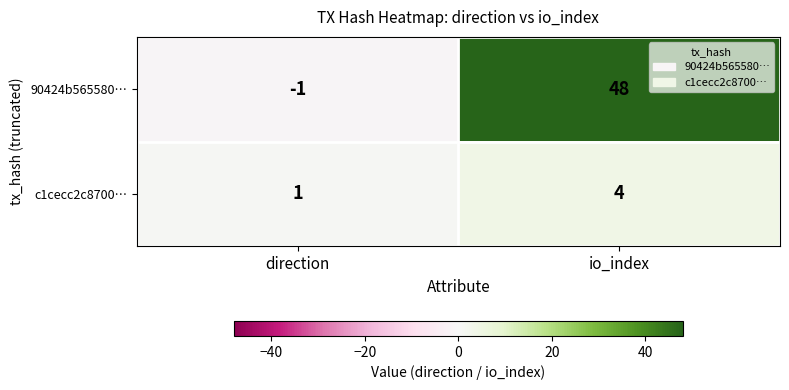

Rank the series by their average value, from lowest to highest.

c1cecc2c8700…, 90424b565580…